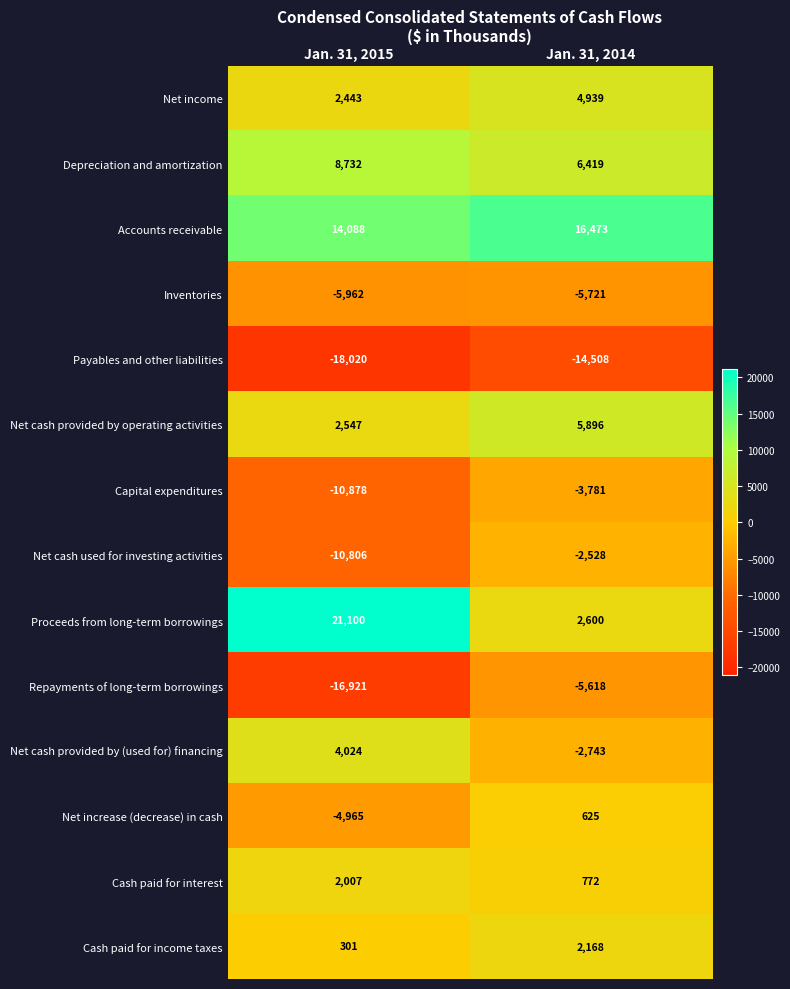

How many data points in Payables and other liabilities are less than -14508?

1